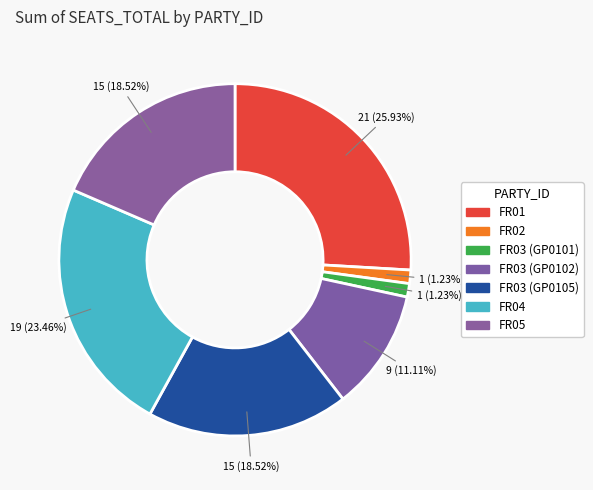

Is it true that FR04 is 34% of the pie?

False